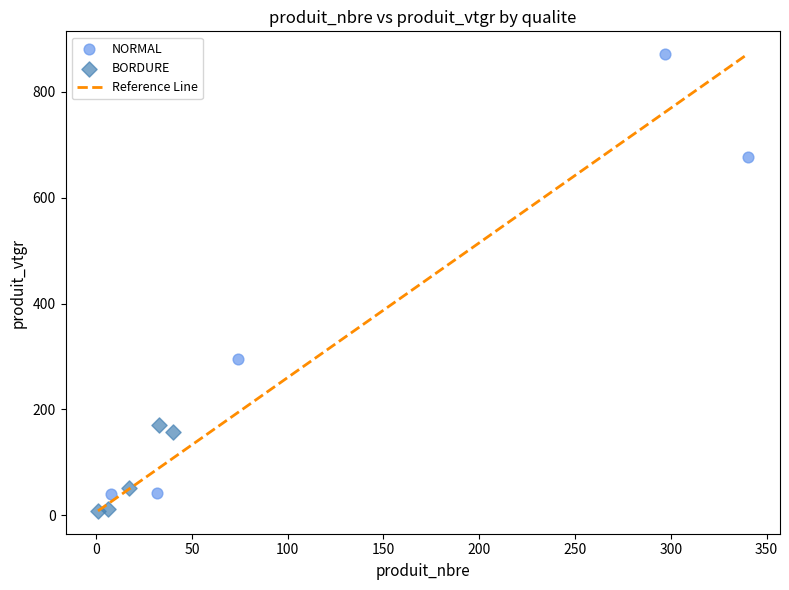

Which series reaches the minimum Y coordinate?

BORDURE